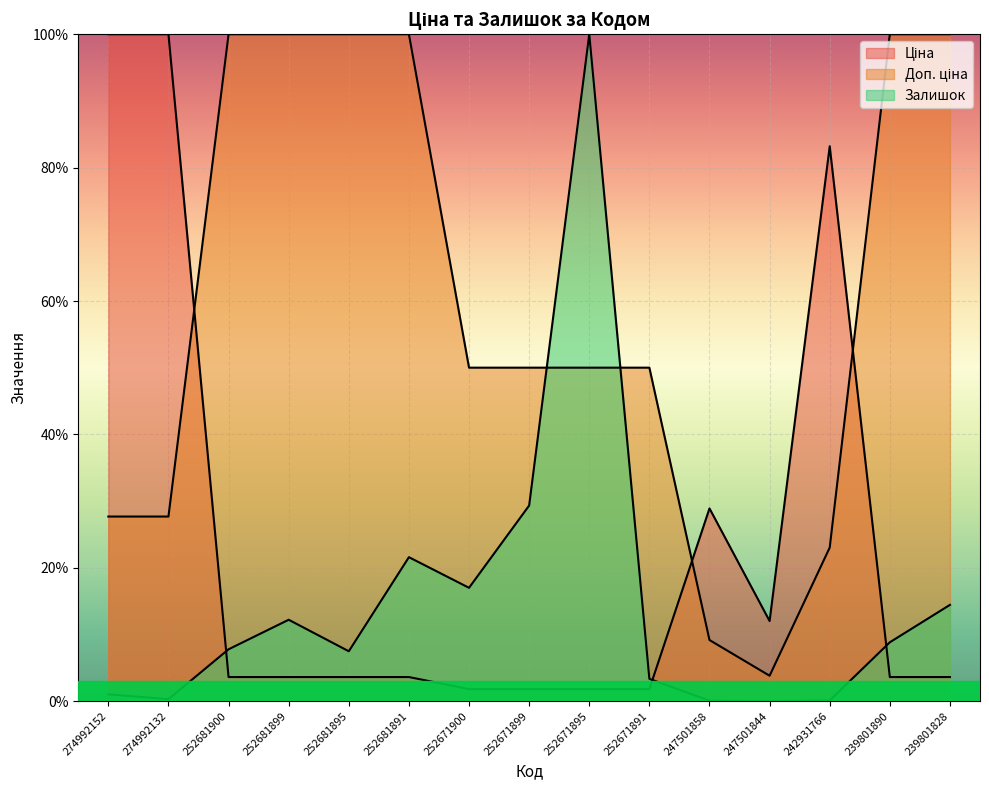

What are all the series names shown in the legend?

Ціна, Доп. ціна, Залишок